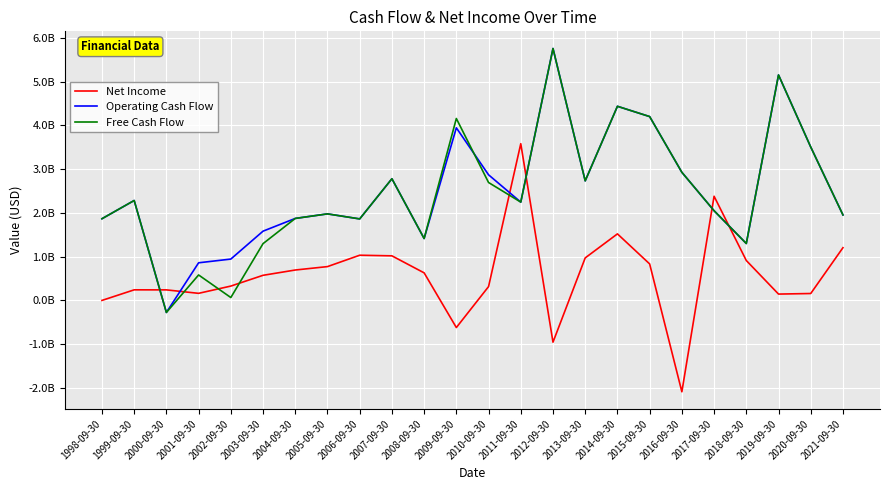

Reading left to right, what are all the values shown in this chart?

Net Income: 0	242000000	241000000	162000000	328000000	574000000	695000000	773000000	1033000000	1019000000	630000000	-620000000	316000000	3582000000	-954000000	972000000	1521000000	834000000	-2088000000	2381000000	912000000	145000000	158000000	1205000000
Operating Cash Flow: 1867000000	2284000000	-275000000	860000000	945000000	1583000000	1874000000	1978000000	1863000000	2781000000	1415000000	3945000000	2871000000	2247000000	5758000000	2733000000	4437000000	4202000000	2928000000	2050000000	1301000000	5153000000	3506000000	1954000000
Free Cash Flow: 1867000000	2284000000	-275000000	582000000	66000000	1298000000	1874000000	1978000000	1863000000	2781000000	1415000000	4158000000	2695000000	2247000000	5758000000	2733000000	4437000000	4202000000	2928000000	2050000000	1301000000	5153000000	3506000000	1954000000